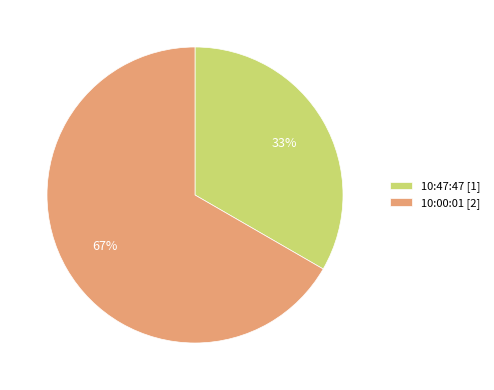

Combined, do 10:47:47 [1] and 10:00:01 [2] account for over 50%?

Yes